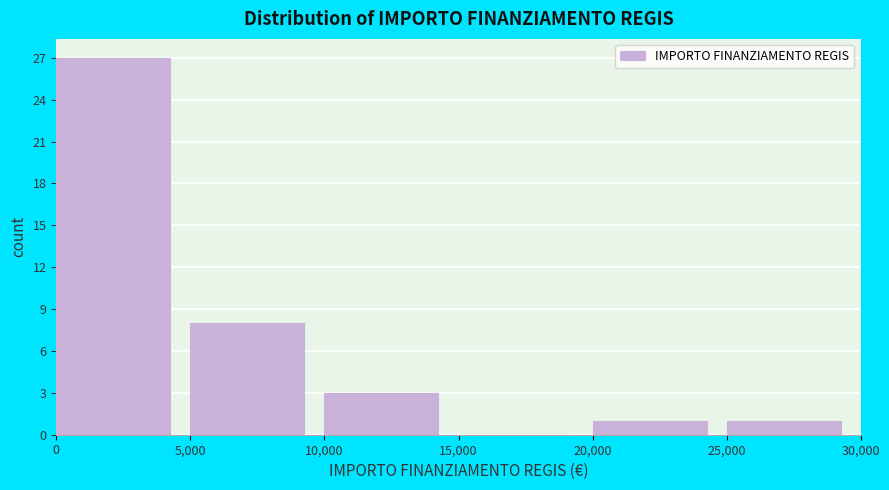

Which range on the x-axis has the tallest bar?

0 to 5,000